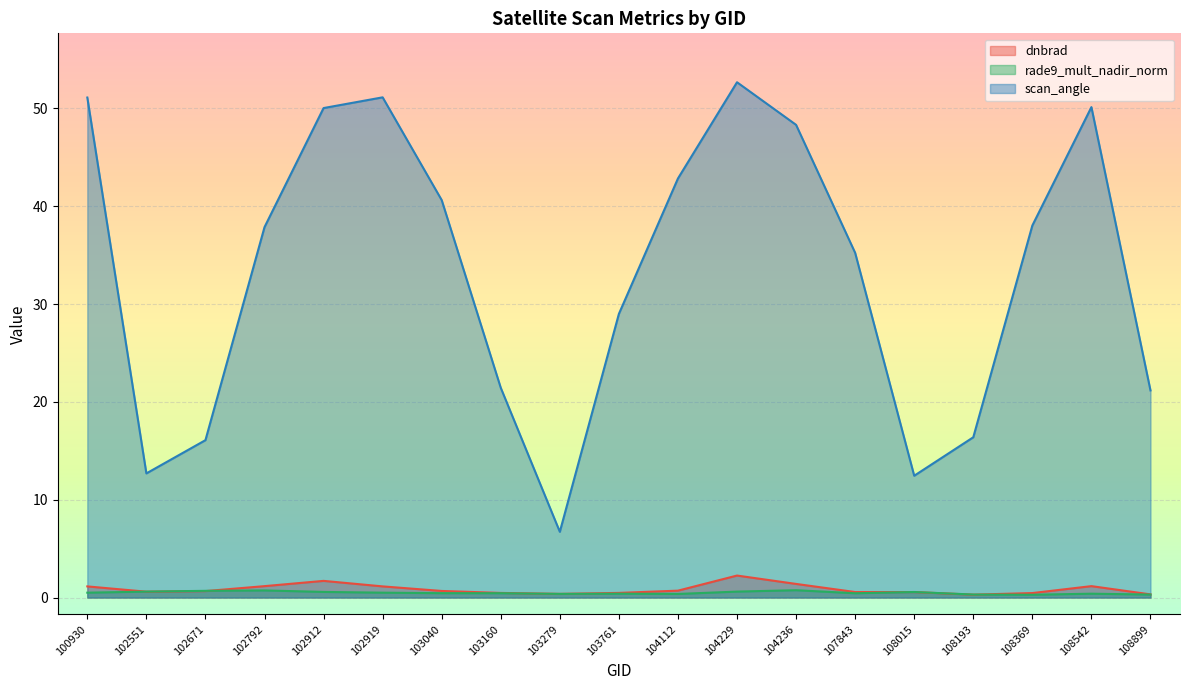

True or false: scan_angle has more than 2 interior local peaks.

True